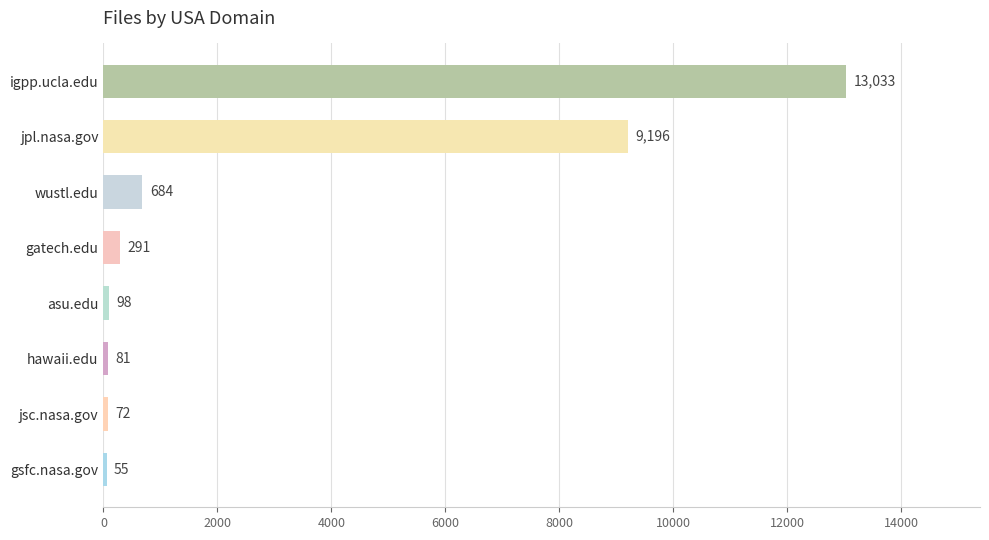

The chart shows a value of 2817 at igpp.ucla.edu. True or false?

False